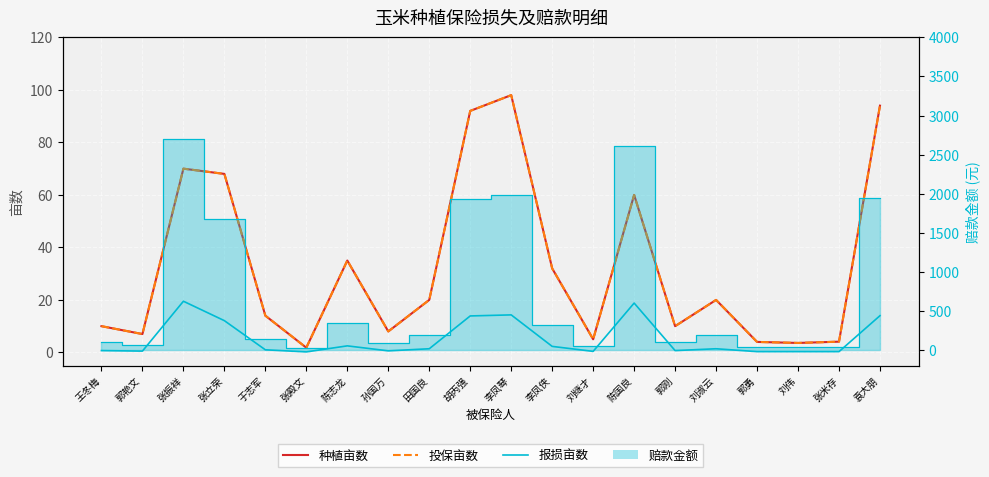

At how many categories does at least one series exceed 754?

6